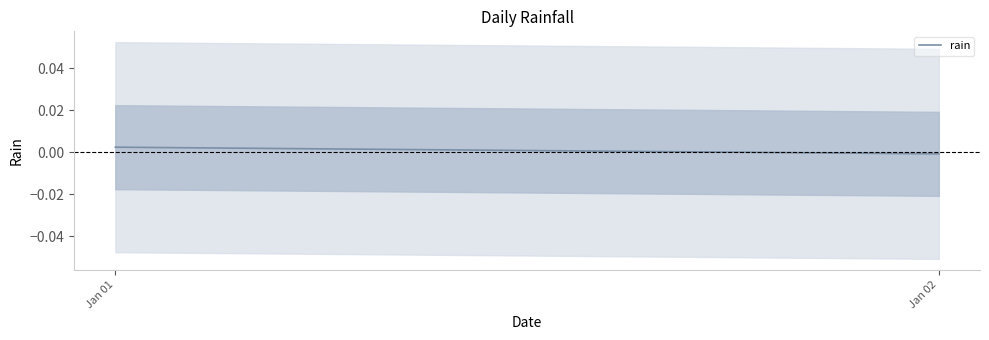

How many values are between 0 and 1?

1